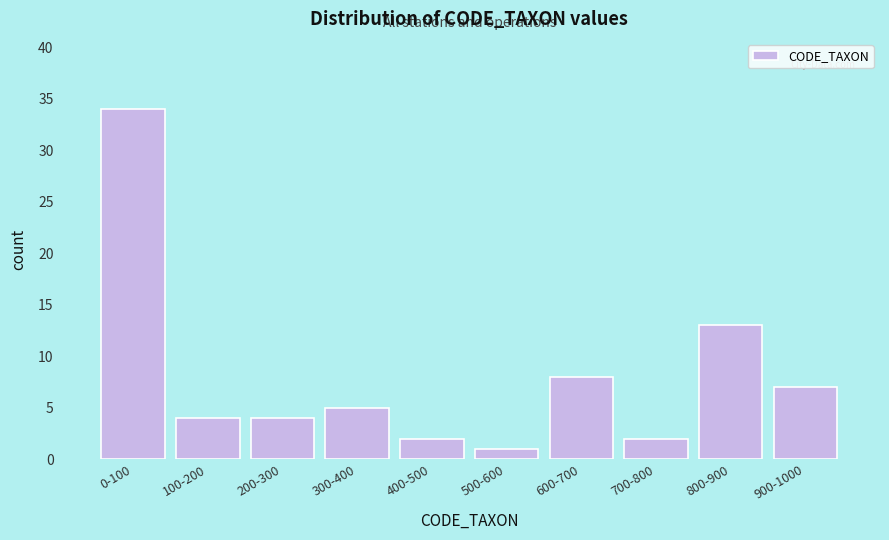

Reading left to right, extract all data points from this chart.

34	4	4	5	2	1	8	2	13	7